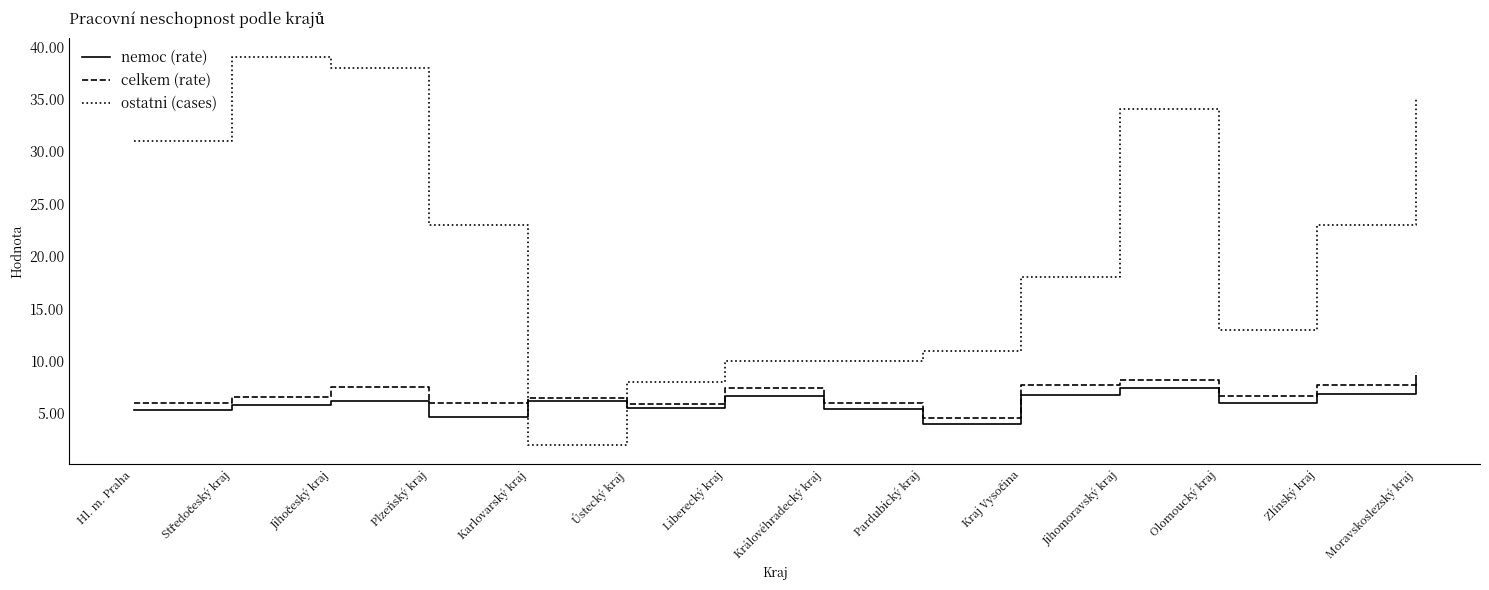

What is the lowest value of the nemoc (rate) series?

4.0